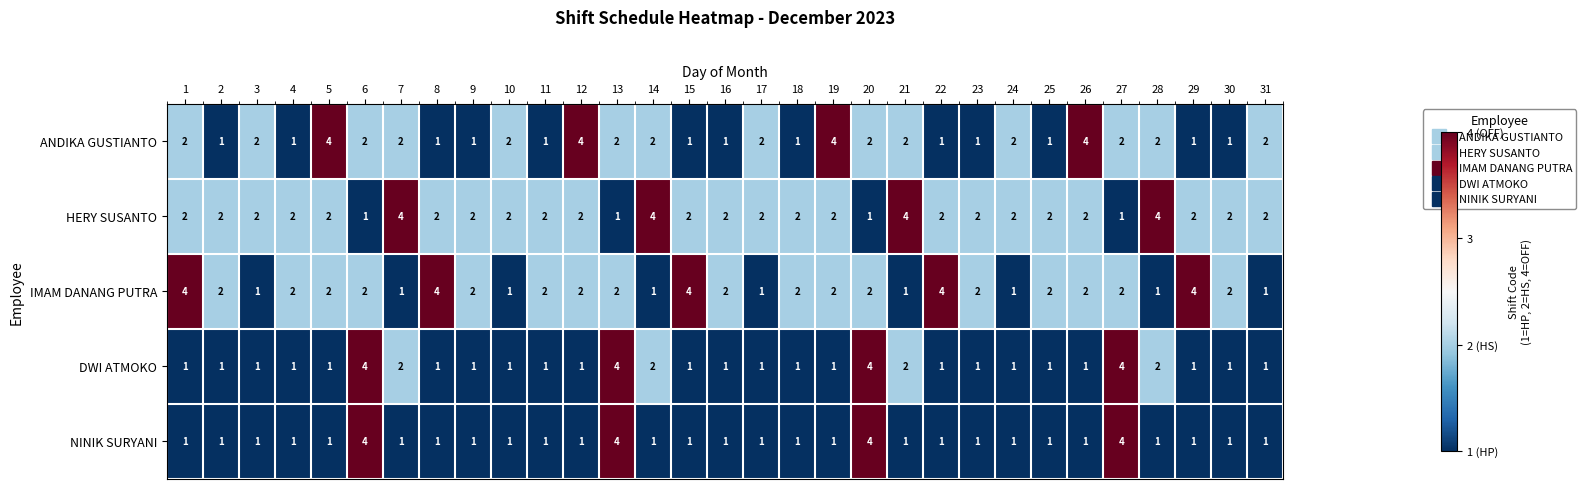

The HERY SUSANTO series shows 2 at 23. True or false?

True